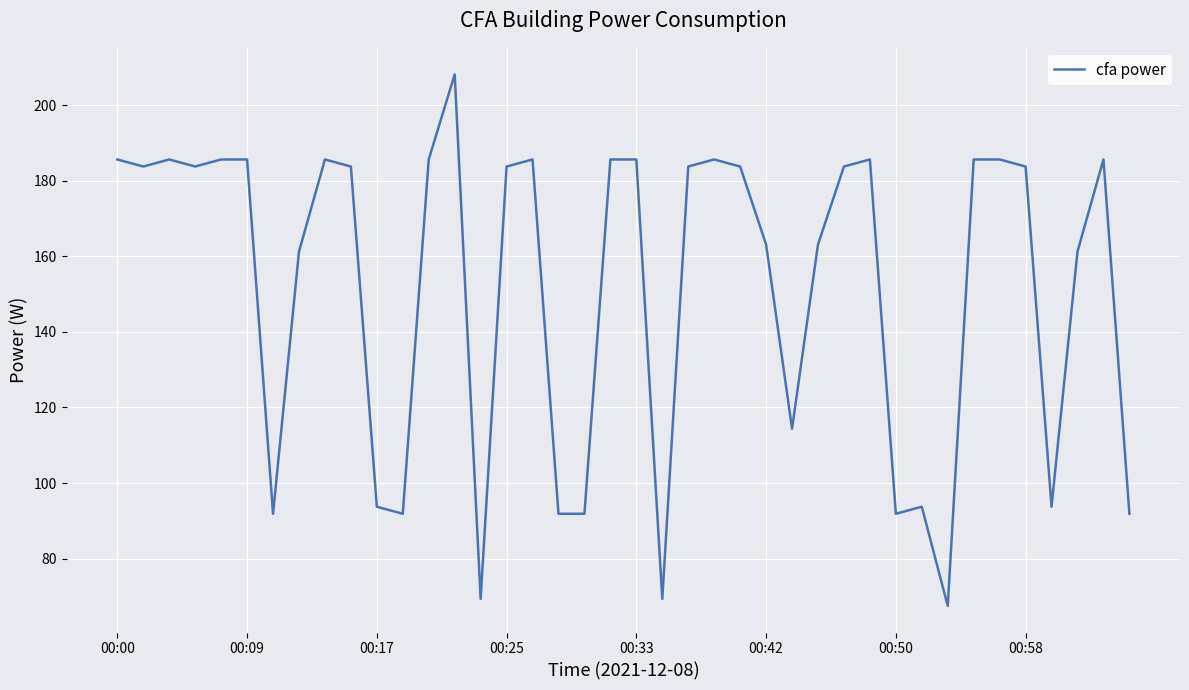

What is the smallest value displayed?

67.5